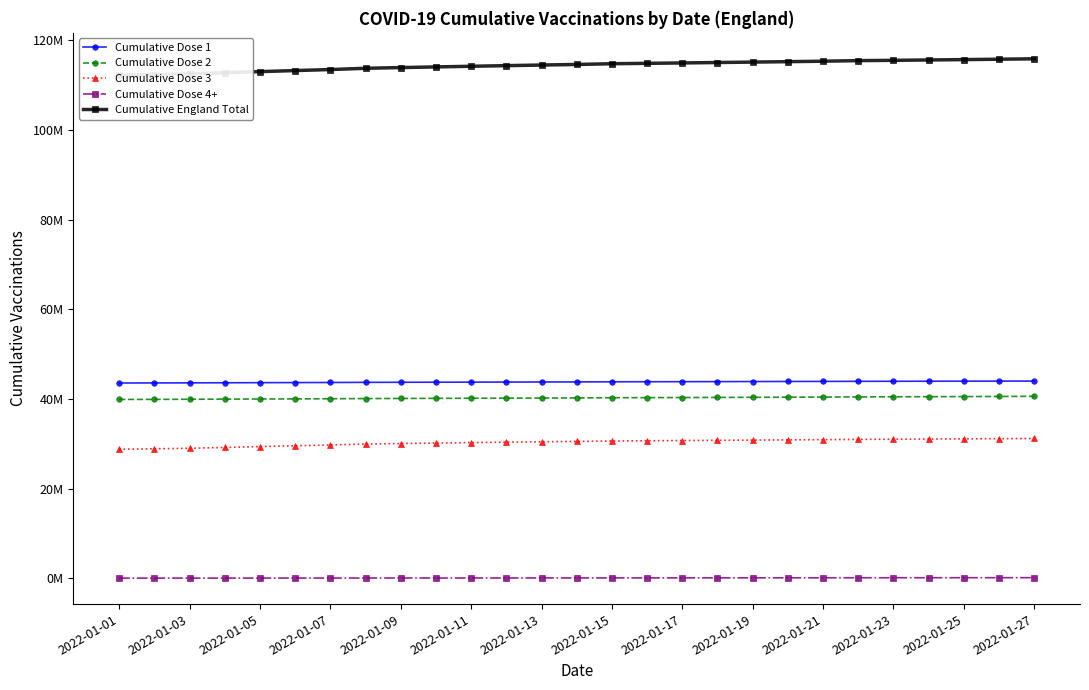

Reading left to right, extract all data points from this chart.

Cumulative Dose 1: 43559870	43571296	43588297	43609725	43631491	43652085	43671919	43700467	43719380	43733494	43748936	43765407	43782581	43799887	43824897	43839473	43853039	43868305	43883152	43897993	43913645	43931628	43941417	43952594	43964665	43977646	43991554
Cumulative Dose 2: 39889770	39905307	39927155	39959818	39989279	40015238	40042131	40083746	40109263	40130121	40152412	40177868	40204253	40228715	40267667	40291192	40312827	40337113	40362337	40389334	40418147	40457175	40481134	40505584	40529442	40556322	40582711
Cumulative Dose 3: 28777289	28880643	28995678	29176545	29372327	29557404	29733872	29942395	30052594	30161712	30265102	30359421	30444743	30528390	30620145	30666191	30717152	30769428	30818710	30866418	30920189	30981632	31013736	31055266	31096449	31138464	31179262
Cumulative Dose 4+: 25171	25948	27486	29761	32998	36899	40042	45052	47174	49688	52986	56996	62493	67364	74123	76986	80234	84317	89205	94423	99294	106588	109241	112485	117510	123155	129870
Cumulative England Total: 112252100	112383194	112538616	112775849	113026095	113261626	113487964	113771660	113928411	114075015	114219436	114359692	114494070	114624356	114786832	114873842	114963252	115059163	115153404	115248168	115351275	115477023	115545528	115625929	115708066	115795587	115883397